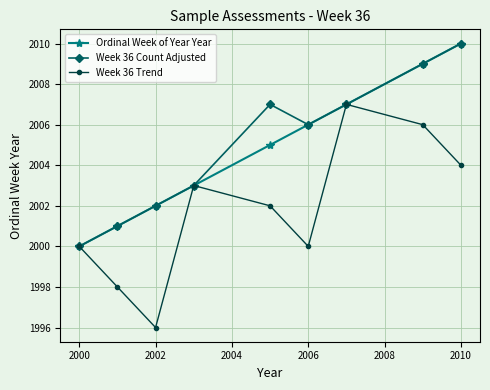

What is the maximum value shown in the chart?

2010